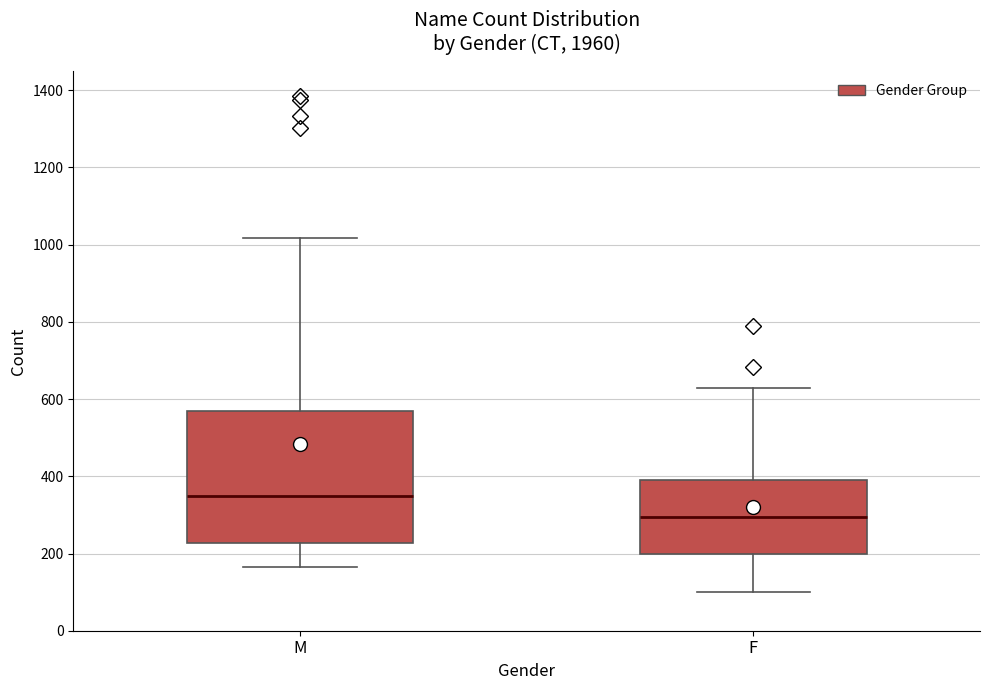

Where does the lower whisker of the box for M end on the y-axis? The values are not printed on the chart, so give them approximately, as read against the axis.

160